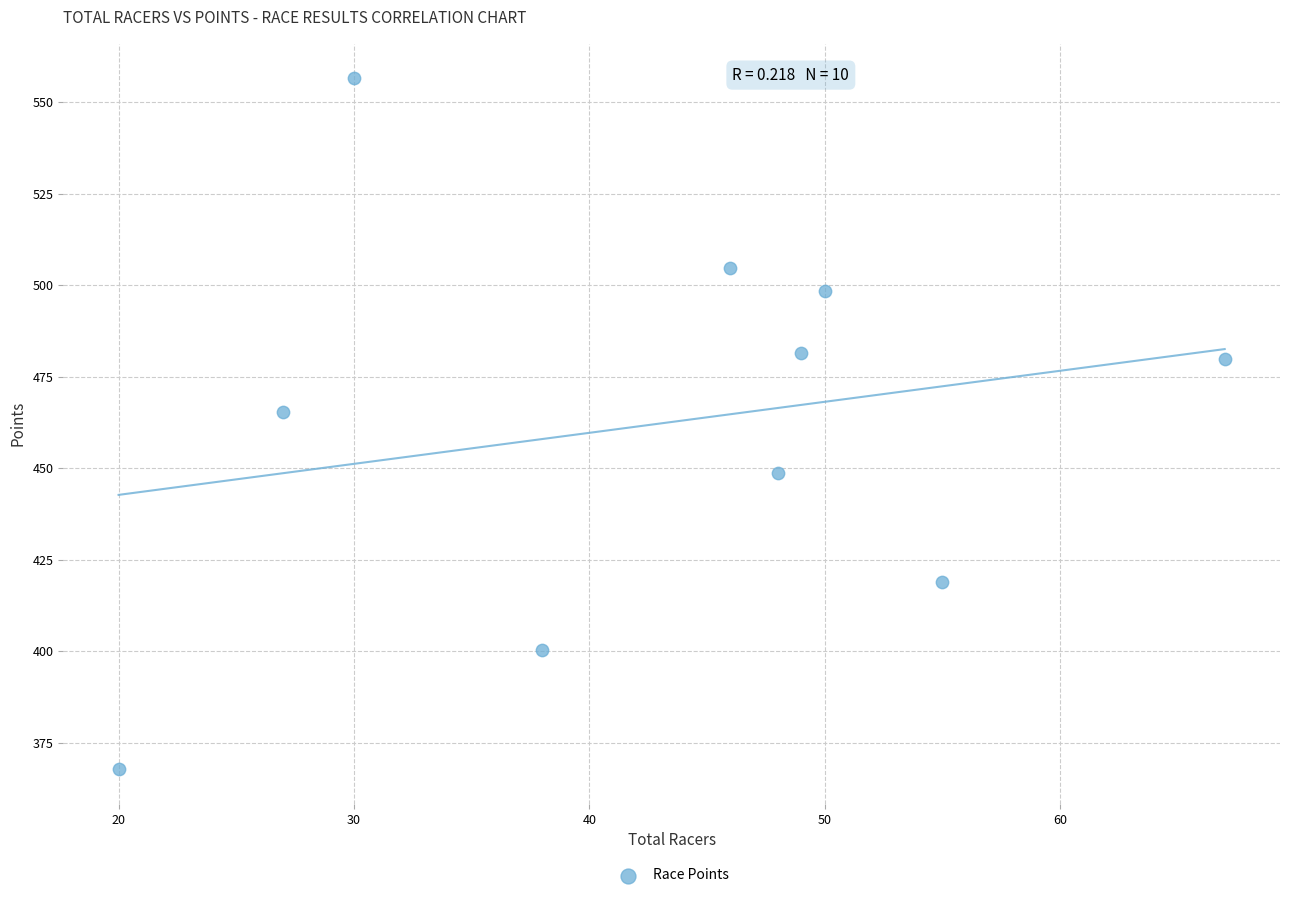

What Y value in the scatter plot is closest to 462?

465.2